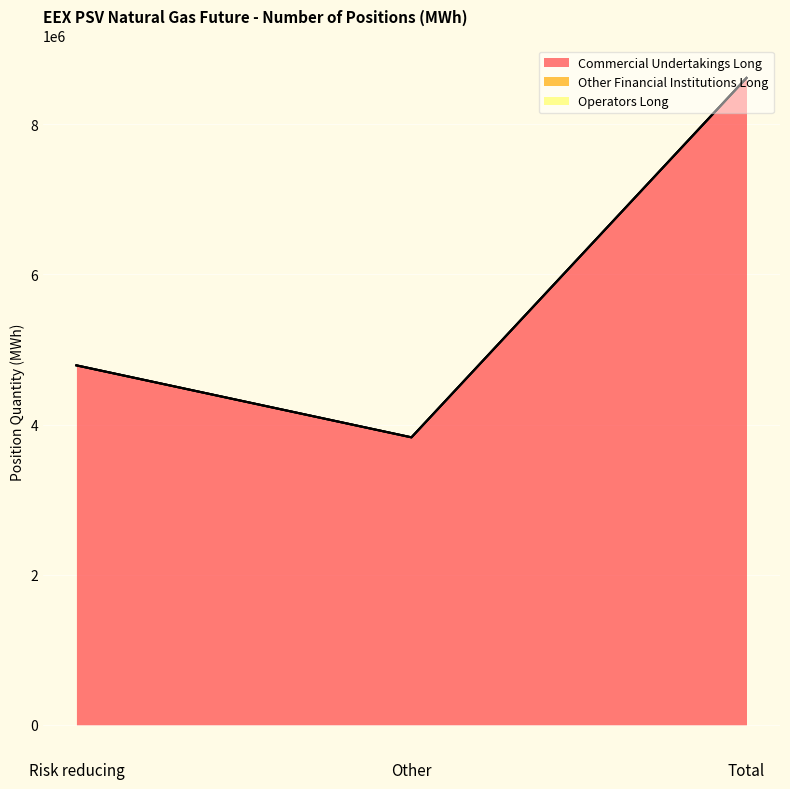

What is the label of the 2nd point from the right?

Other